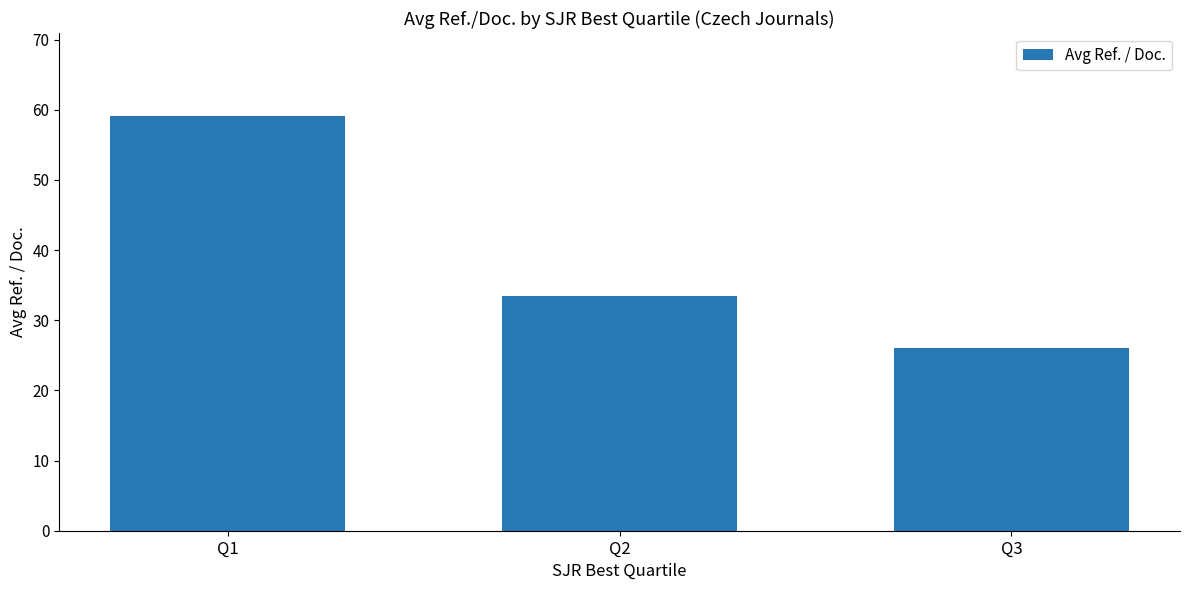

What is the value of the 3rd bar from the left?

26.1